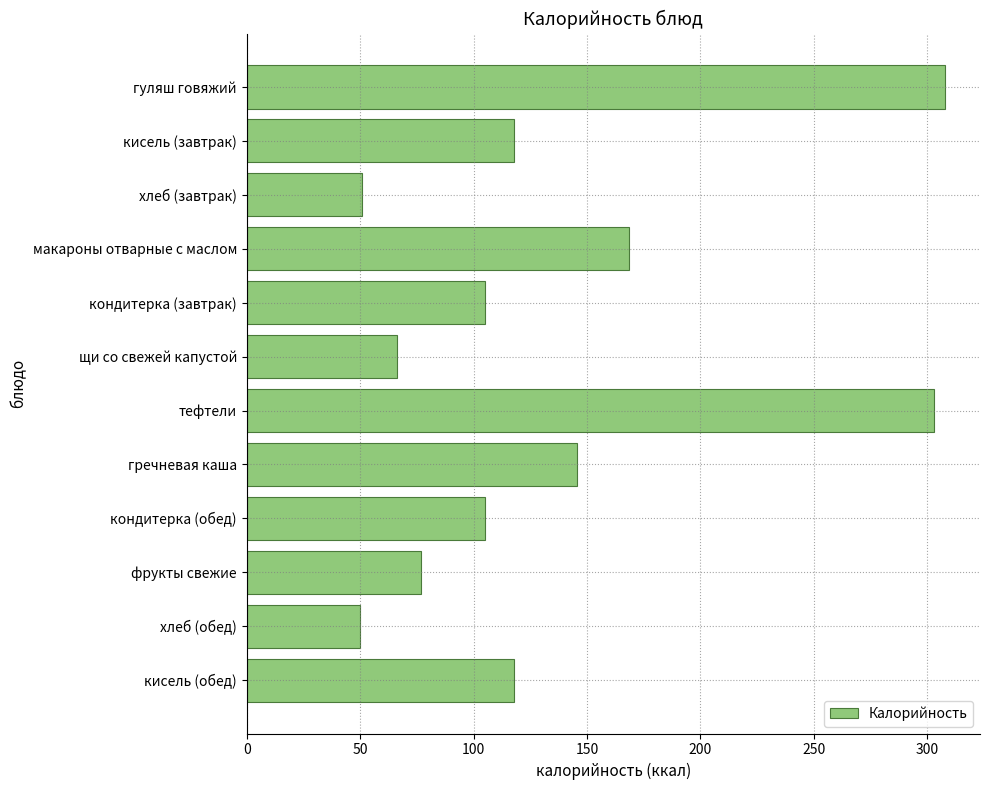

What is the value of the 7th bar from the top?

302.9